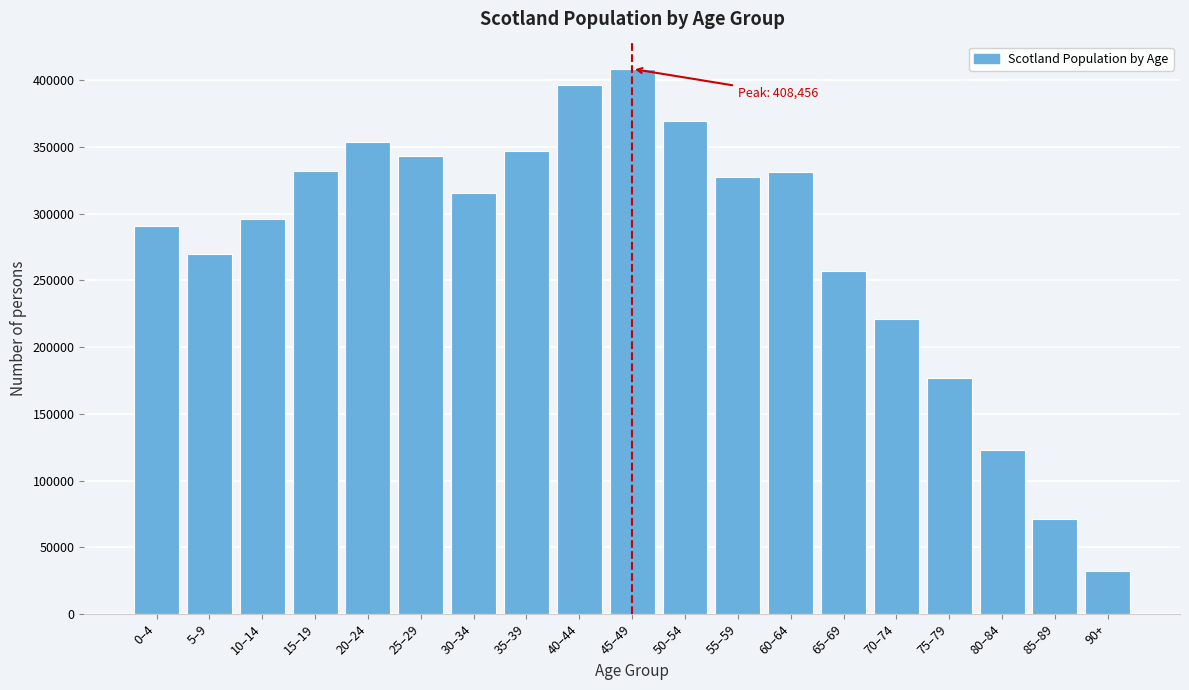

What is the sum of all values?

5262200